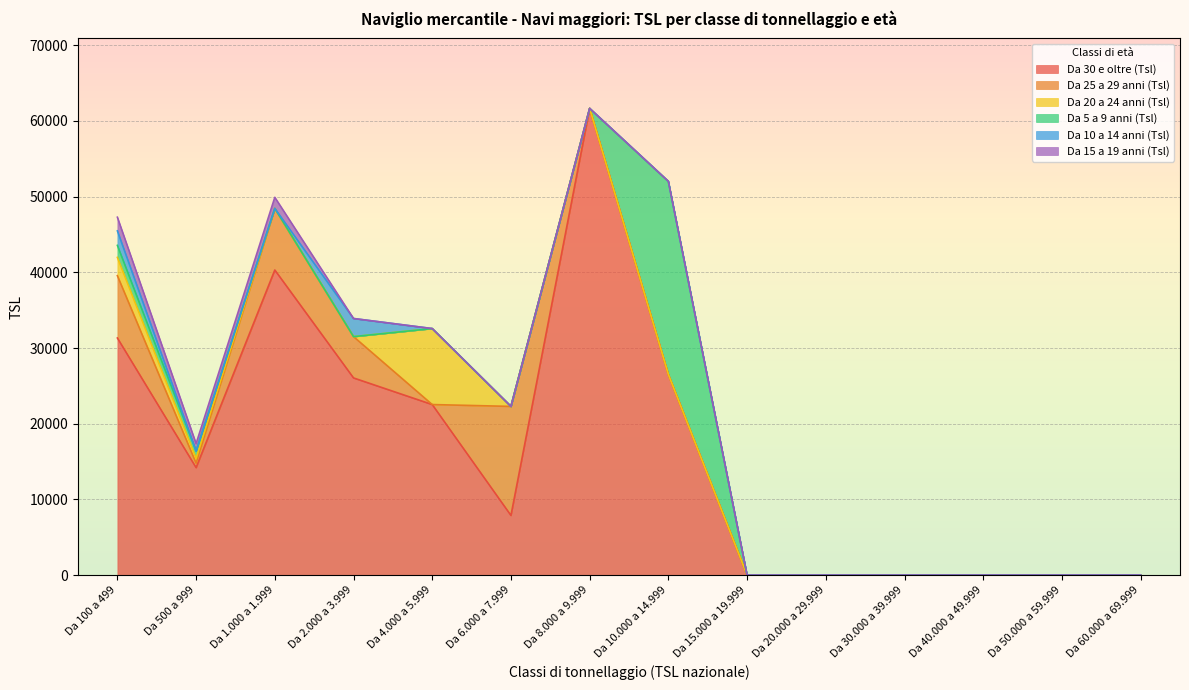

True or false: Da 5 a 9 anni (Tsl) and Da 25 a 29 anni (Tsl) cross at least once.

True